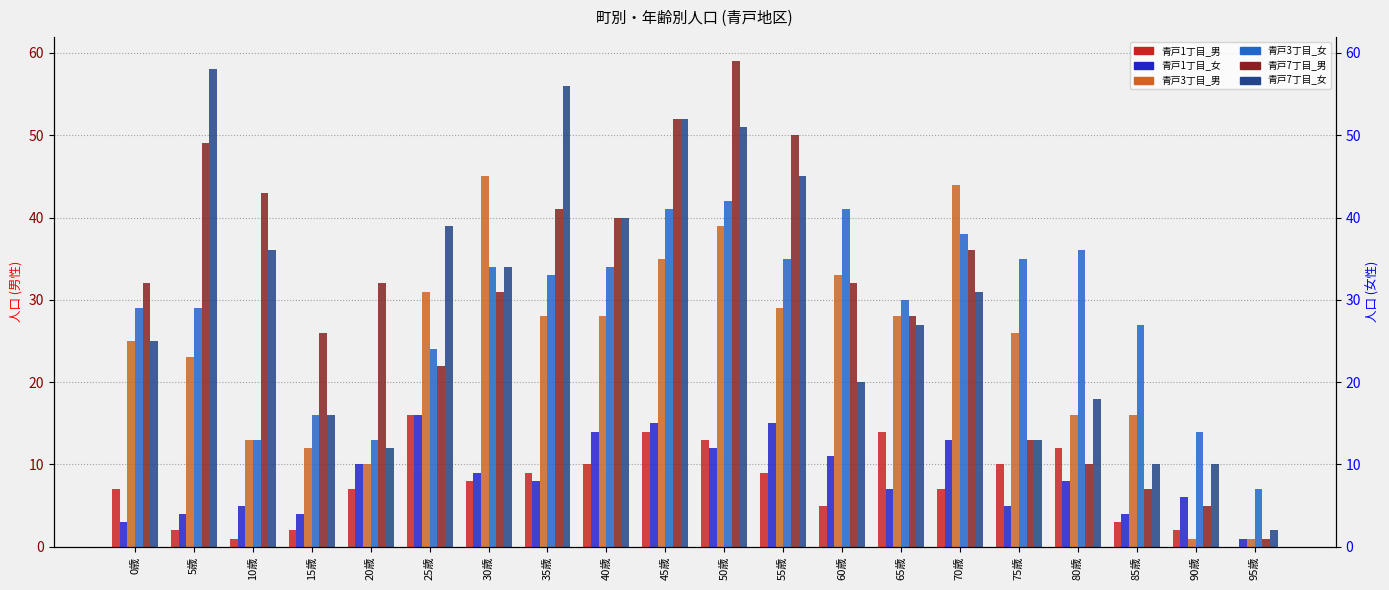

The 青戸3丁目_男 series shows 19 at 15歳. True or false?

False